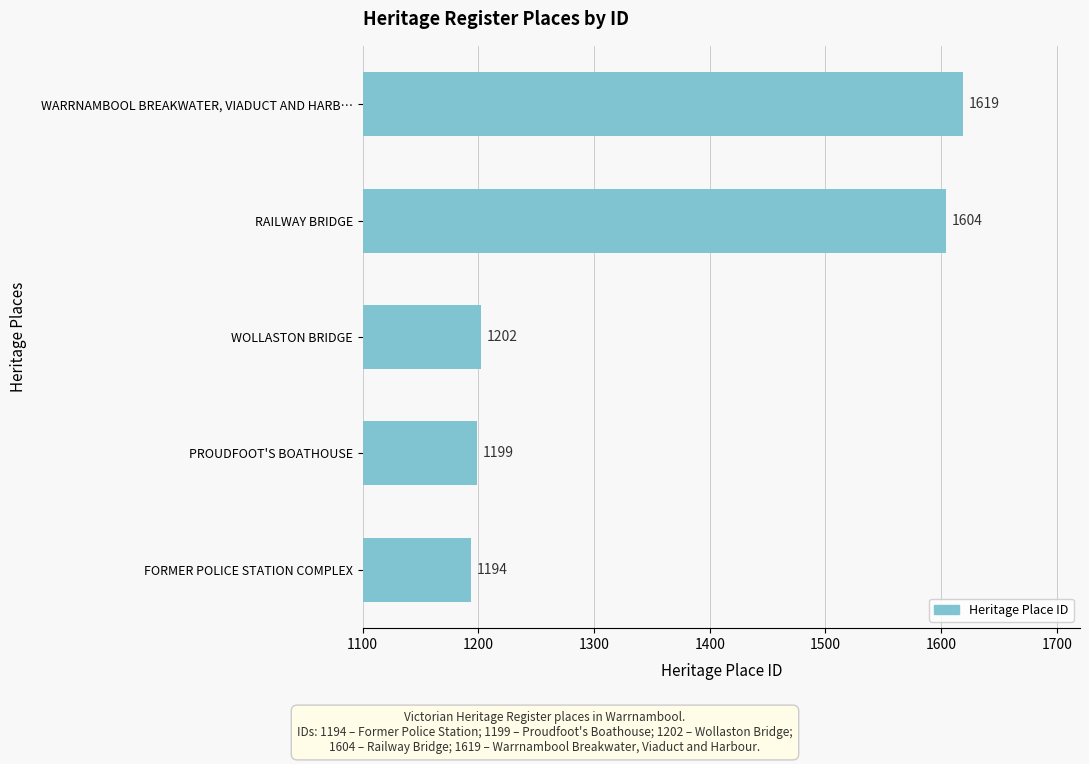

How many distinct data groups are displayed?

1